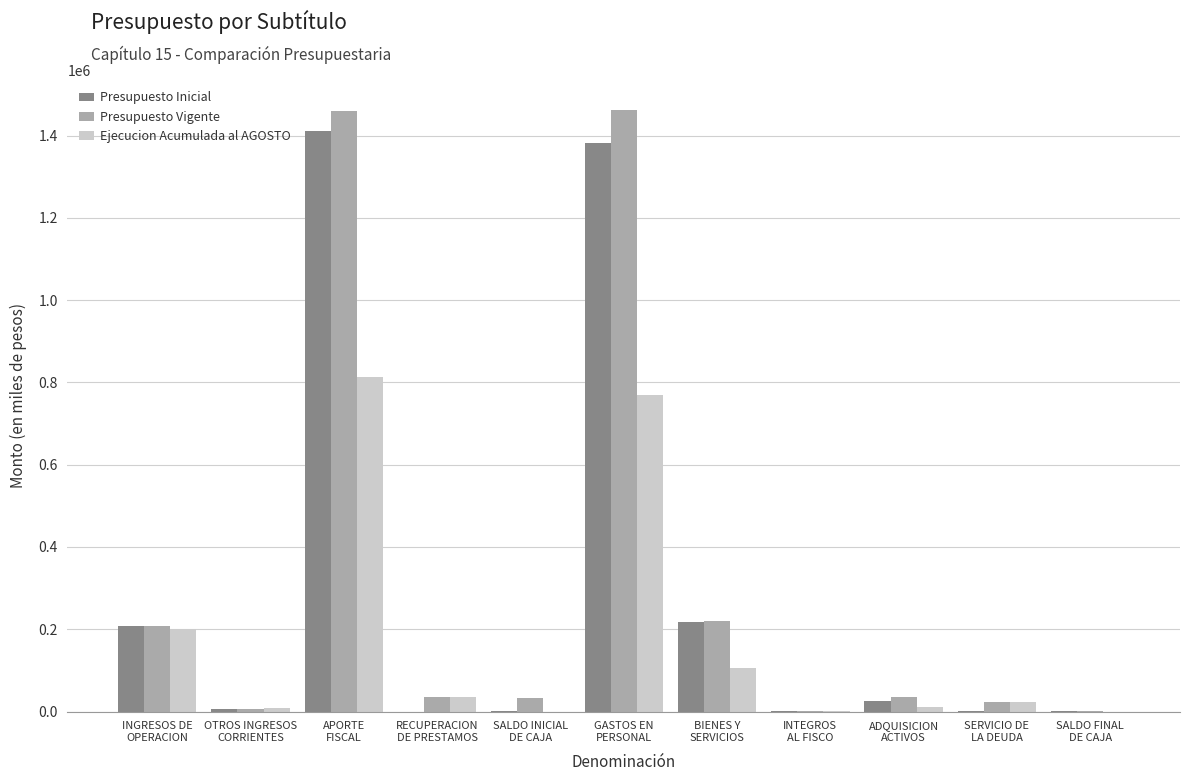

Is the value of Ejecucion Acumulada al AGOSTO at SALDO INICIAL
DE CAJA greater than the value of Presupuesto Vigente at ADQUISICION
ACTIVOS?

No